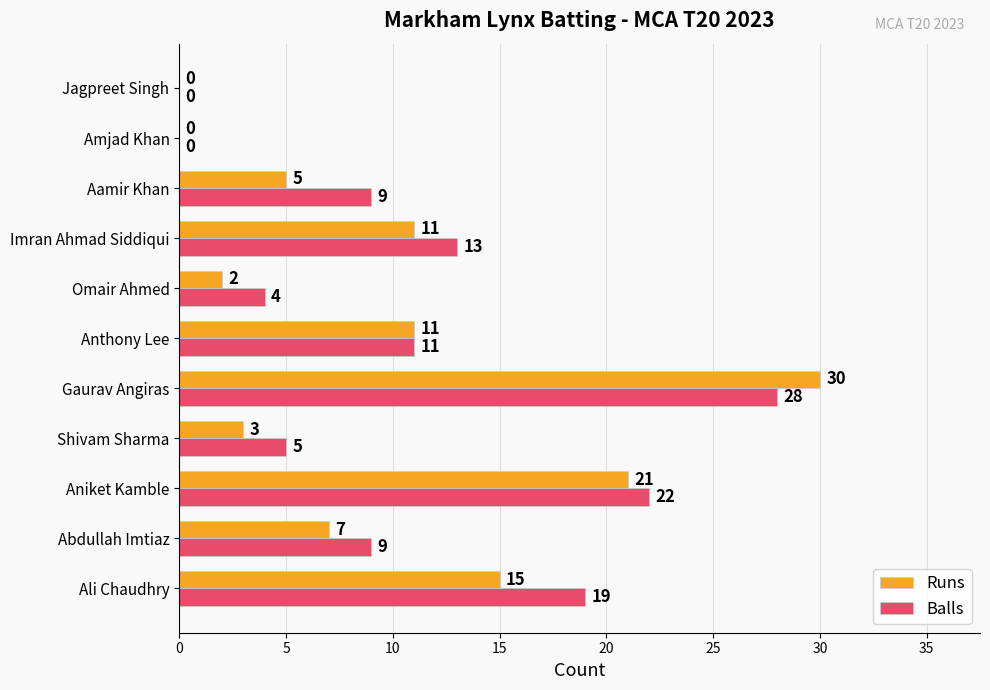

Which category has the highest value in the Balls series?

Gaurav Angiras